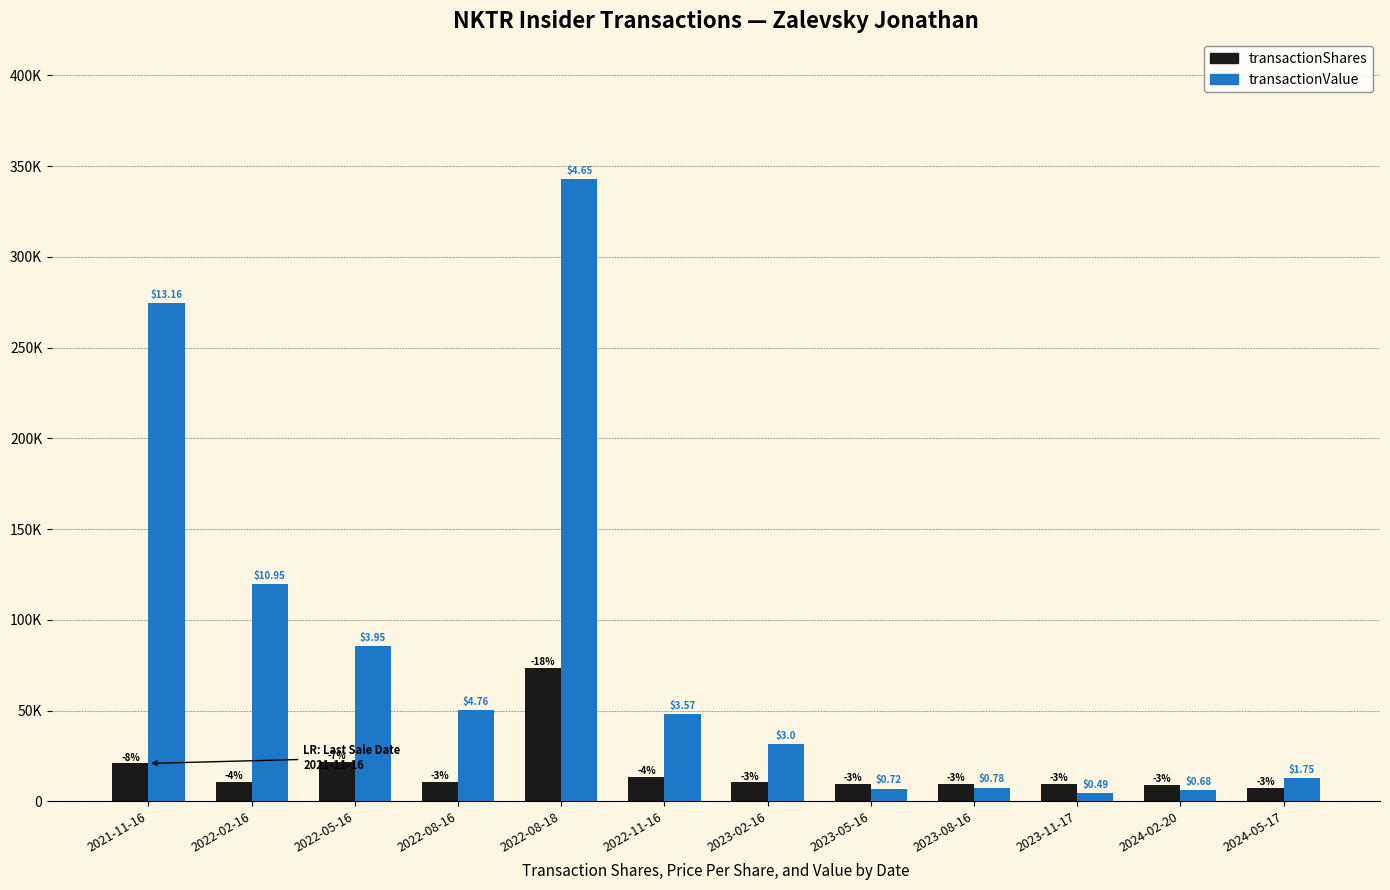

What are all the series names shown in the legend?

transactionShares, transactionValue